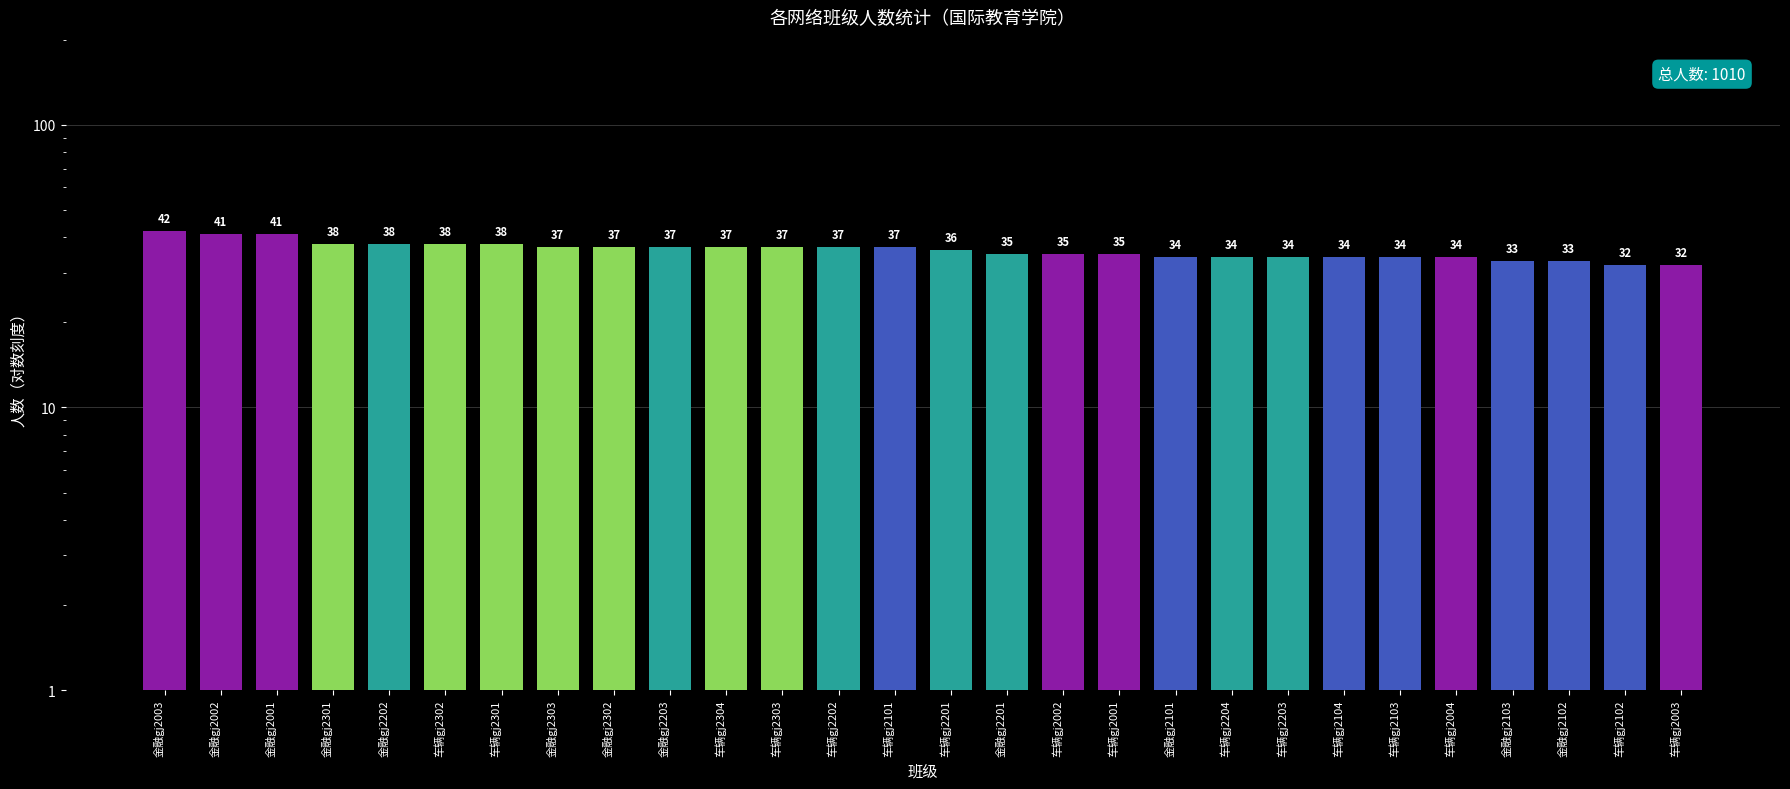

Reading left to right, list all the values displayed in this chart.

42	41	41	38	38	38	38	37	37	37	37	37	37	37	36	35	35	35	34	34	34	34	34	34	33	33	32	32